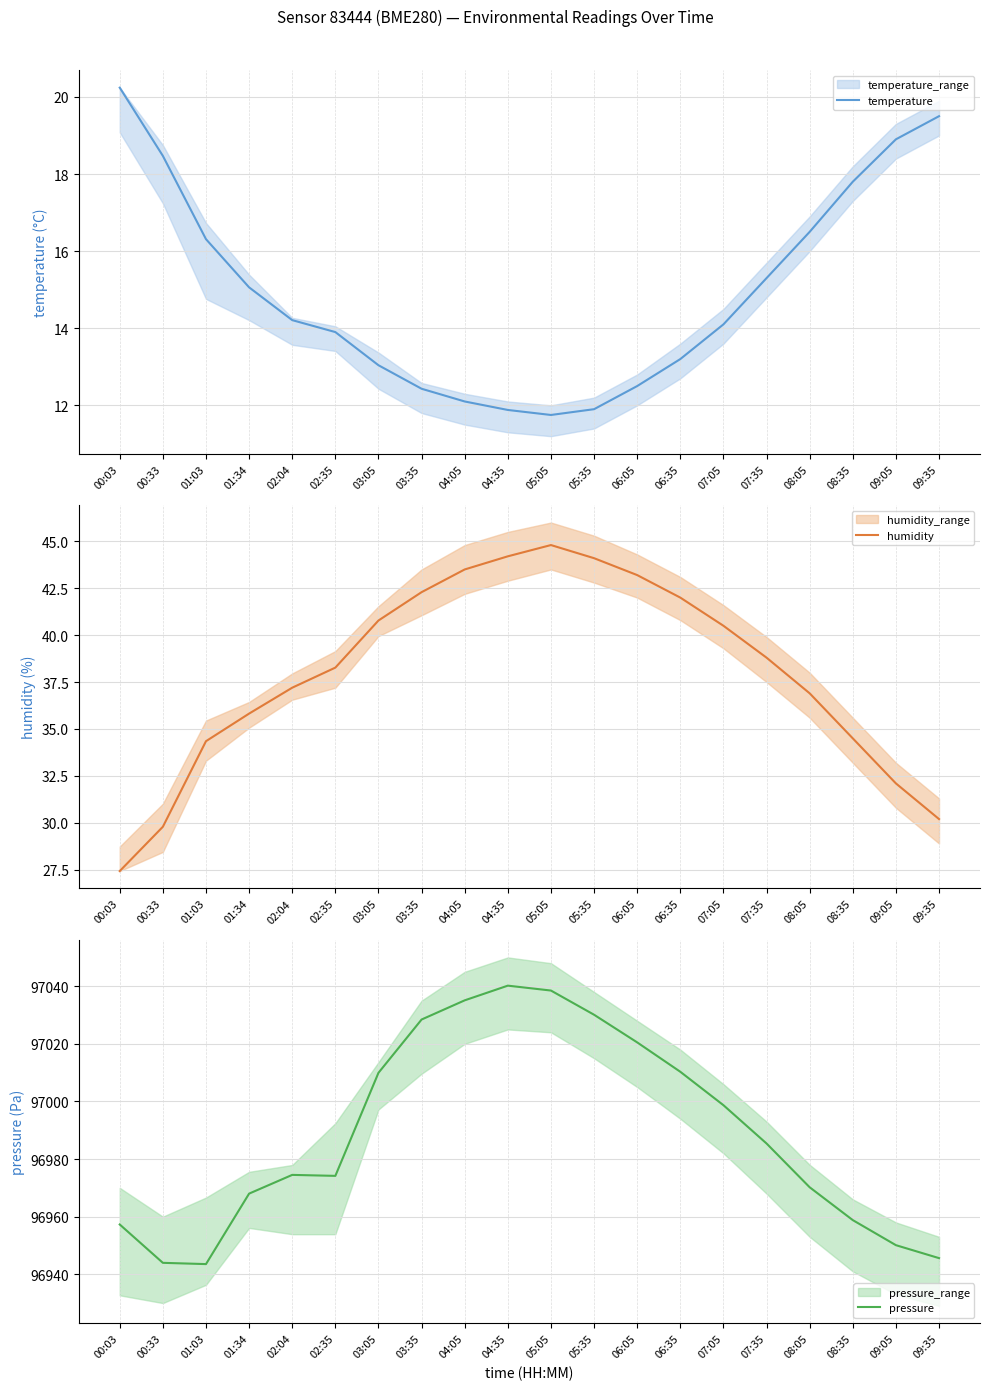

The temperature series shows 18.5 at 00:33. True or false?

True